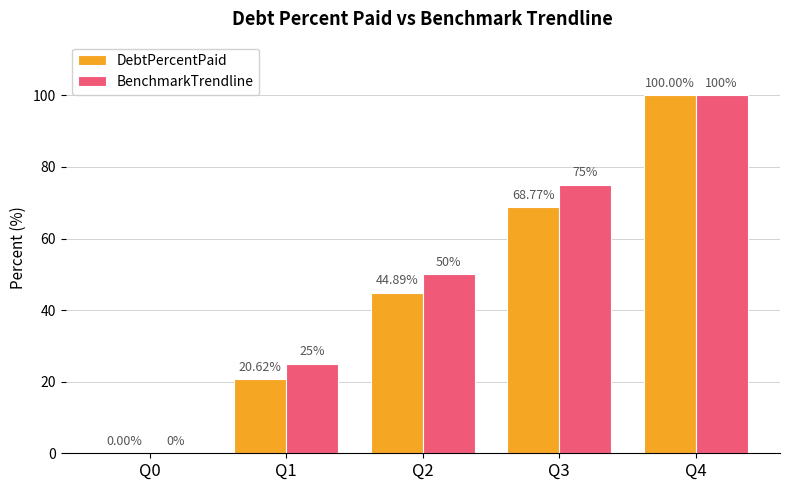

What is the total value across all series at Q4?

200.0